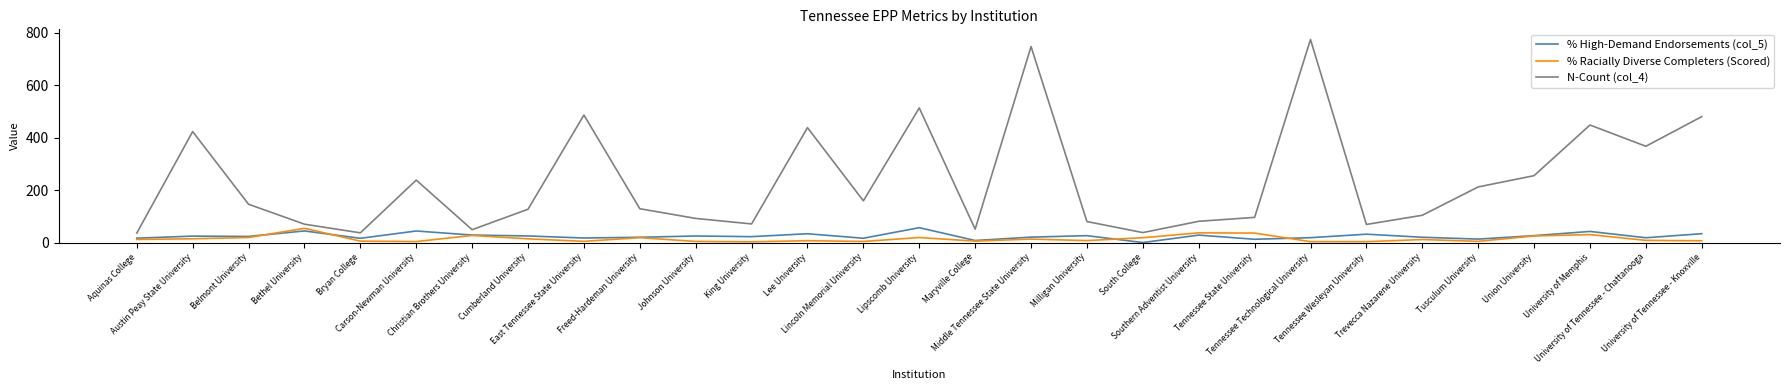

True or false: % High-Demand Endorsements (col_5) has a value of 25.2 at Cumberland University.

True